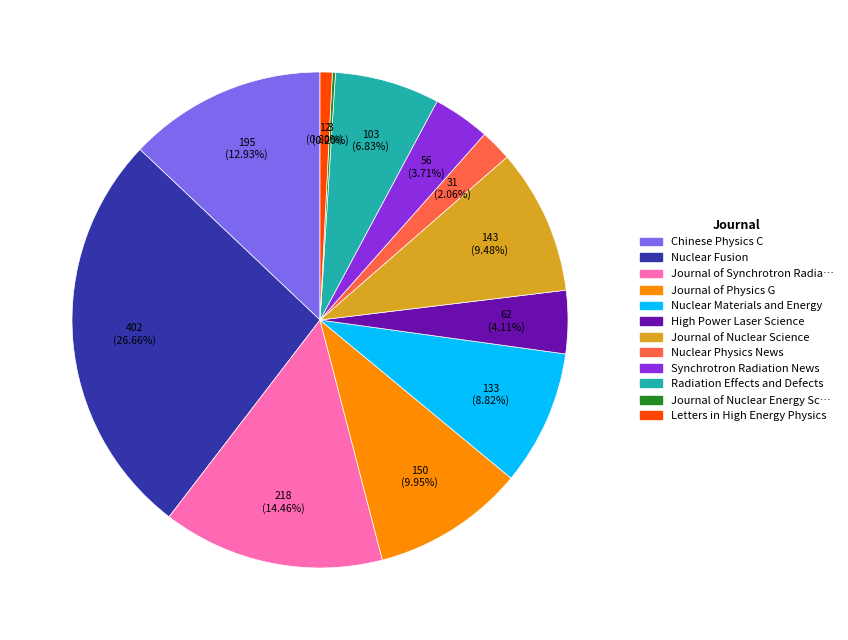

Is there a majority slice in this chart?

No